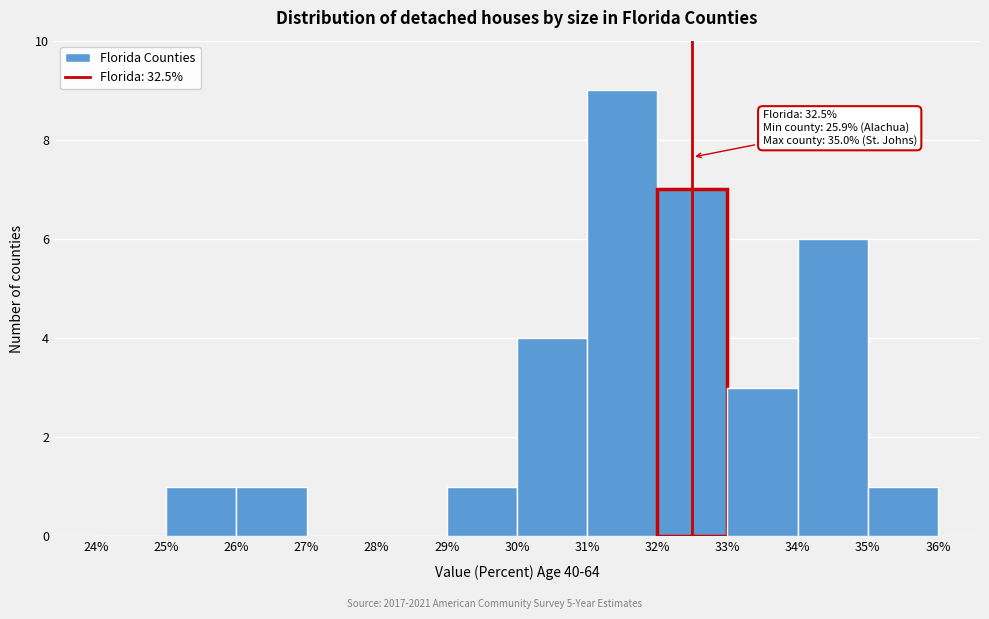

Which range on the x-axis has the tallest bar?

31% to 32%